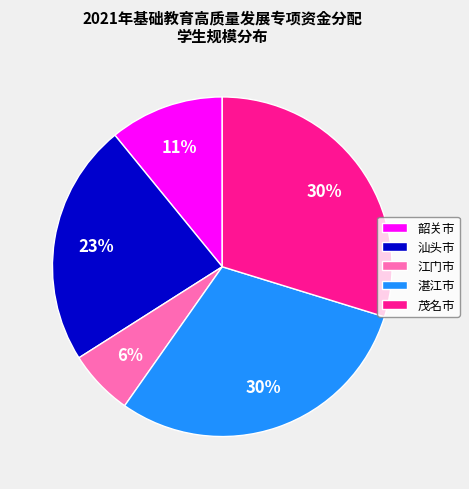

To the nearest percent, what portion does 湛江市 represent?

30%